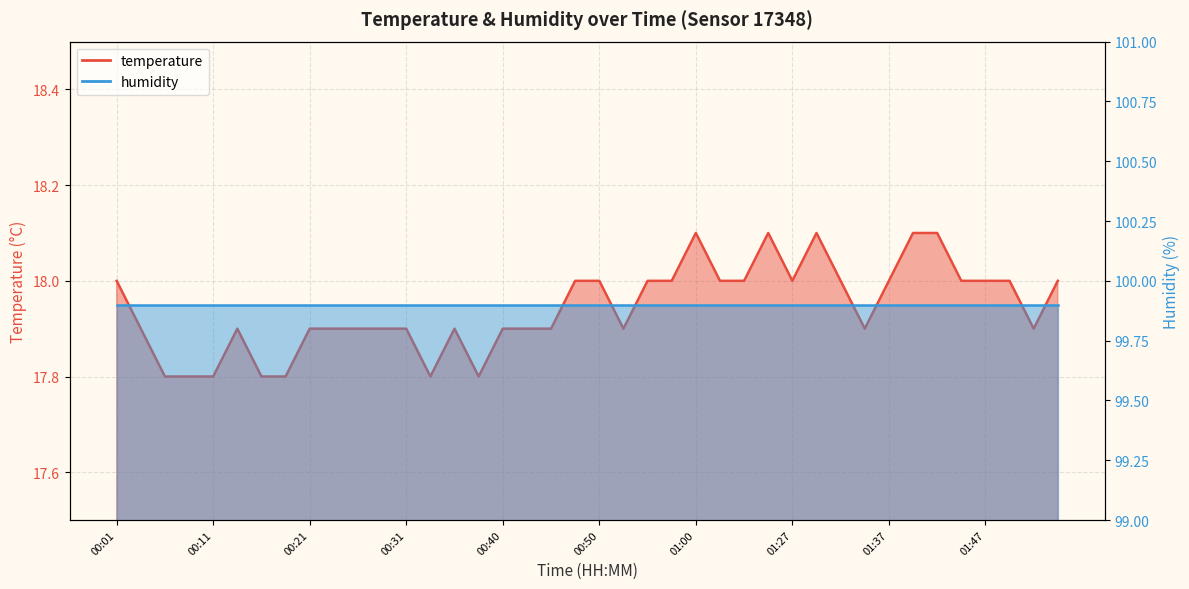

What is the maximum value shown in the chart?

18.1